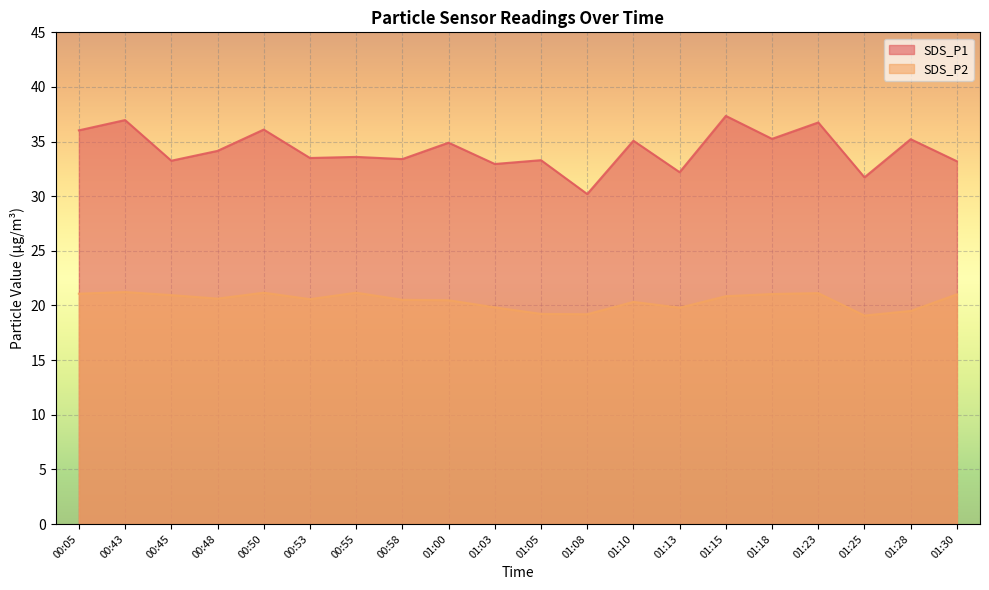

What position from the left is 00:50?

5